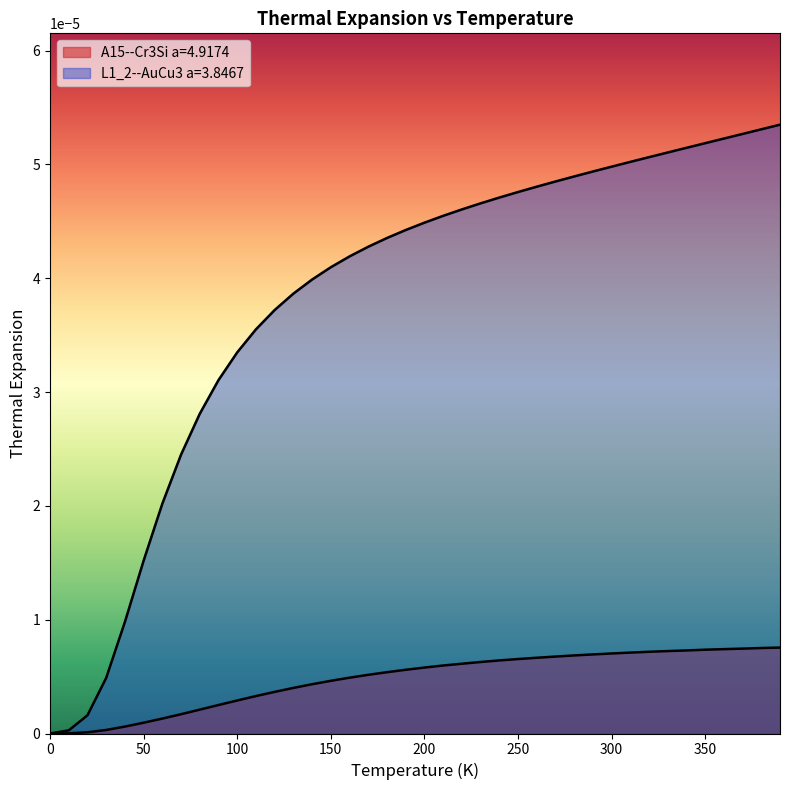

Rank the categories by A15--Cr3Si a=4.9174 value from lowest to highest.

0.0, 10.0, 20.0, 30.0, 40.0, 50.0, 60.0, 70.0, 80.0, 90.0, 100.0, 110.0, 120.0, 130.0, 140.0, 150.0, 160.0, 170.0, 180.0, 190.0, 200.0, 210.0, 220.0, 230.0, 240.0, 250.0, 260.0, 270.0, 280.0, 290.0, 300.0, 310.0, 320.0, 330.0, 340.0, 350.0, 360.0, 370.0, 380.0, 390.0